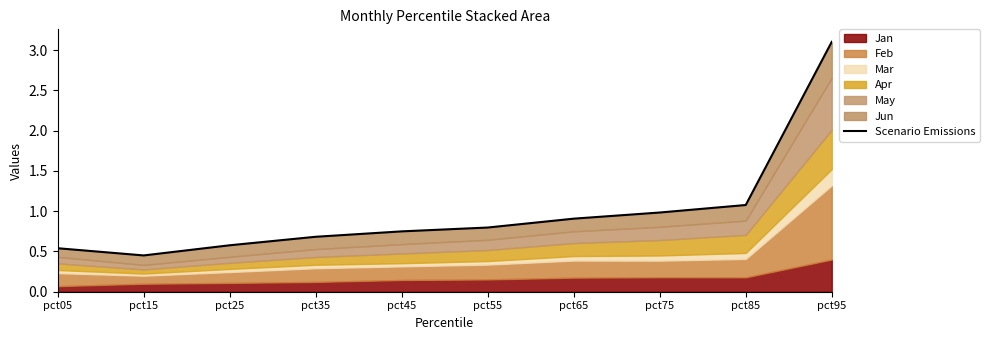

List the labels in order of value, smallest first.

pct15, pct05, pct25, pct35, pct45, pct55, pct65, pct75, pct85, pct95